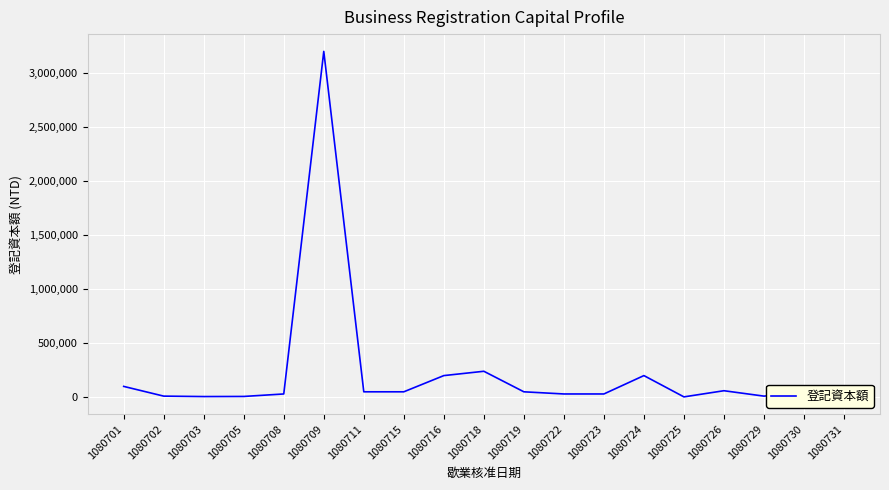

Which category has the highest value across all series?

1080709